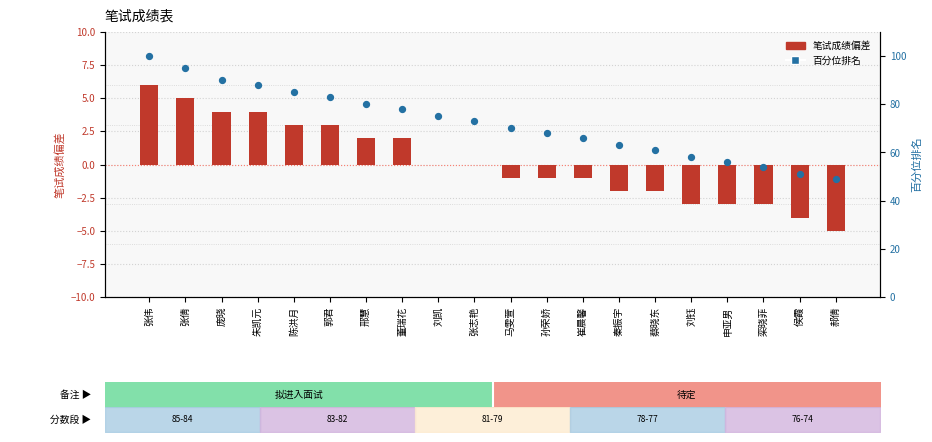

Which series contains the highest Y value?

百分位排名